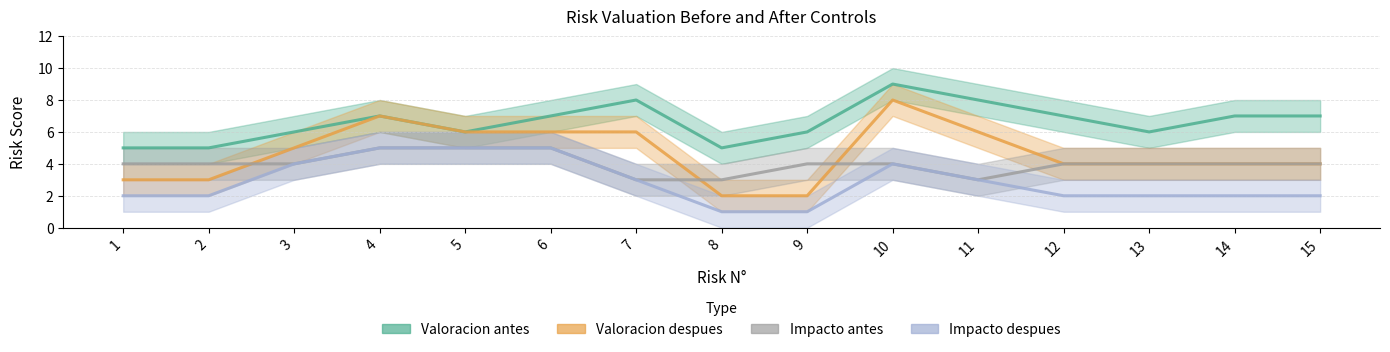

What is the sum of all Valoracion_antes values?

99